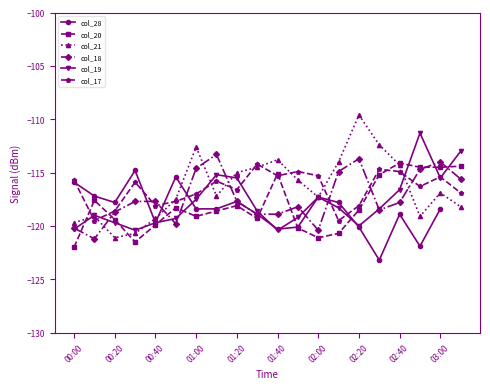

Which series has the widest spread of values?

col_21